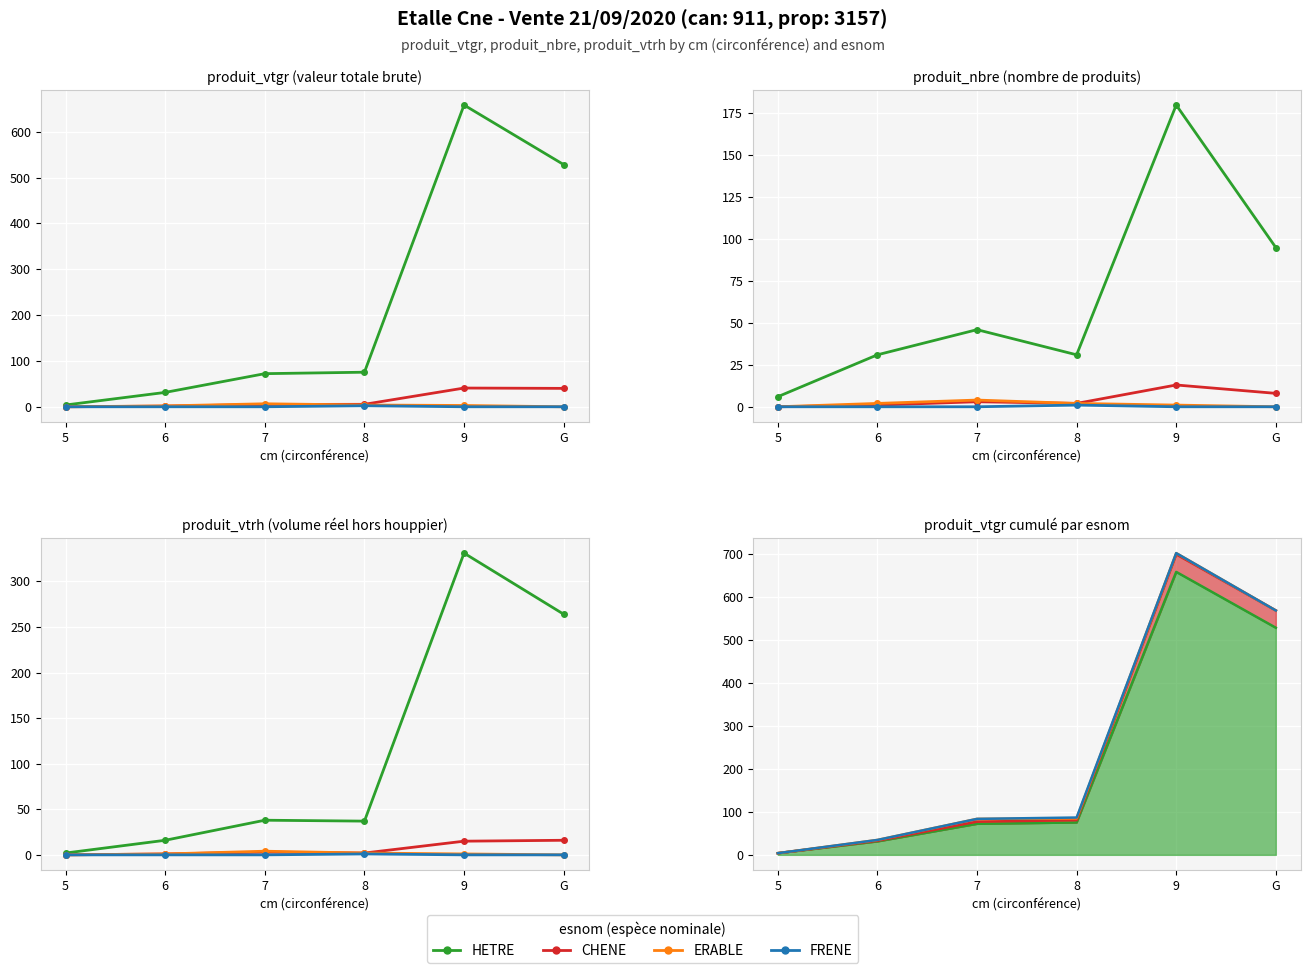

Reading left to right, extract all data points from this chart.

HETRE: 2	16	38	37	331	264
CHENE: 0	1	3	2	15	16
ERABLE: 0	1	4	2	1	0
FRENE: 0	0	0	1	0	0